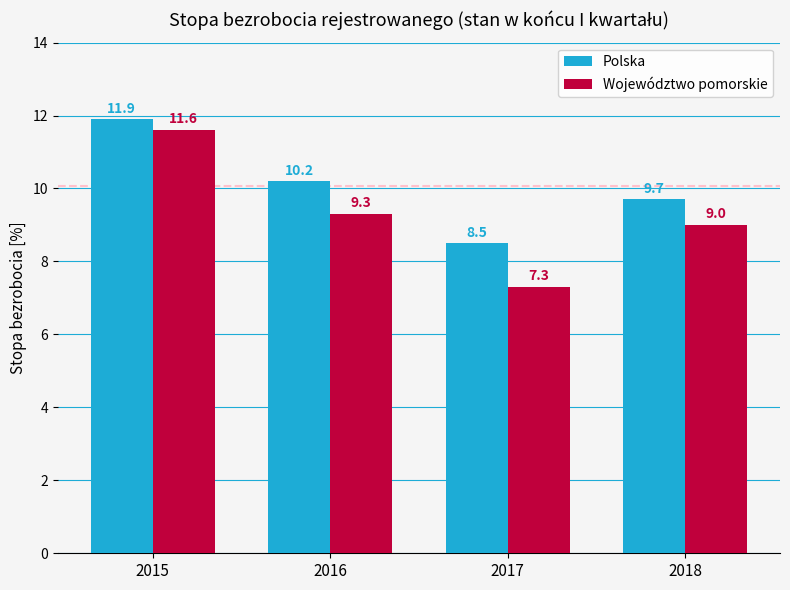

Where is Polska nearest to the value 10?

2016